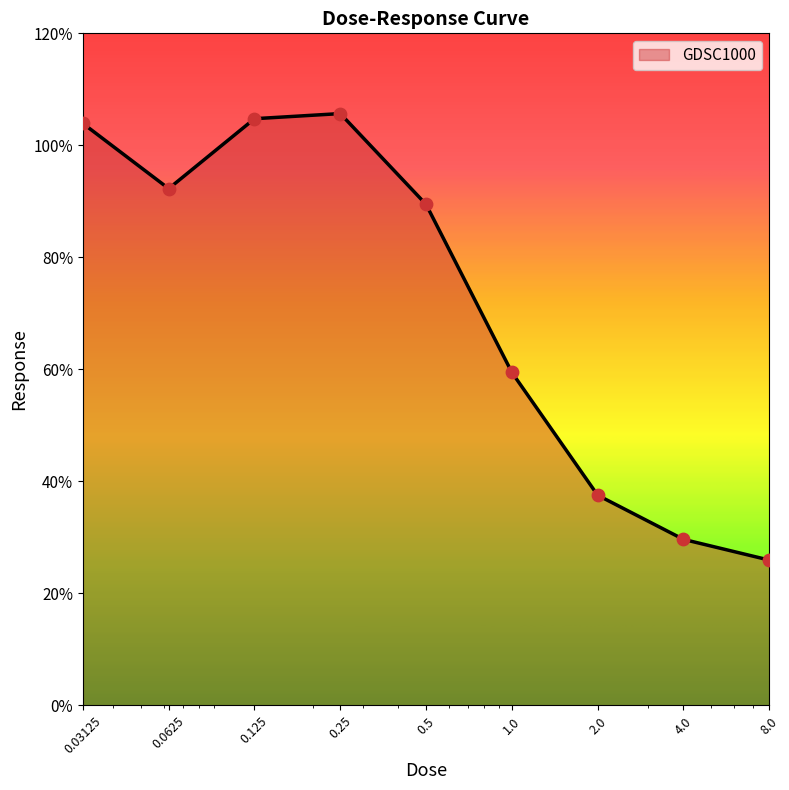

What is the smallest value displayed?

26.0